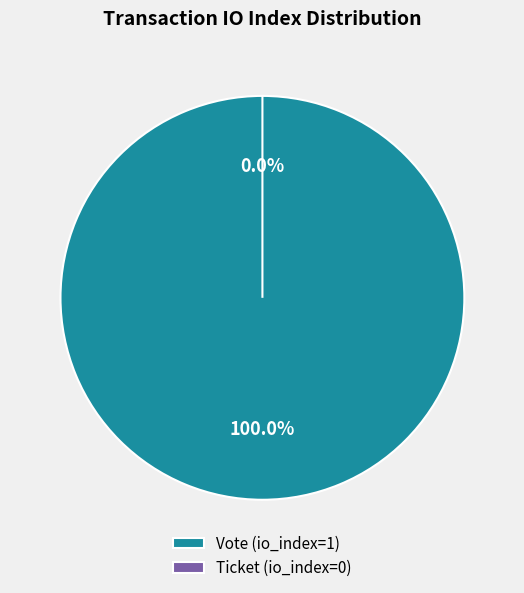

Which slice is the largest?

Vote